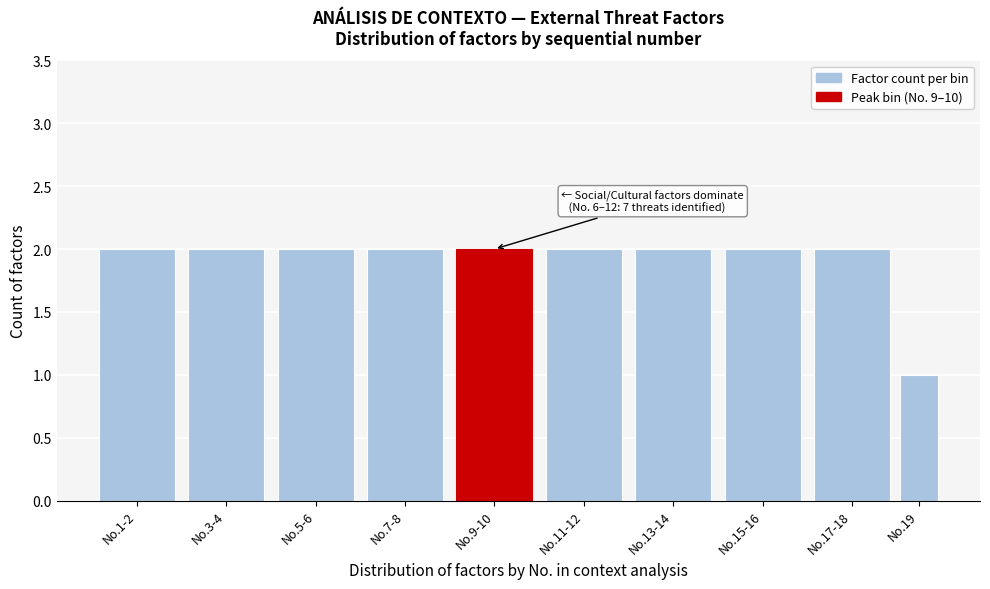

Reading left to right, extract all data points from this chart.

2	2	2	2	2	2	2	2	2	1